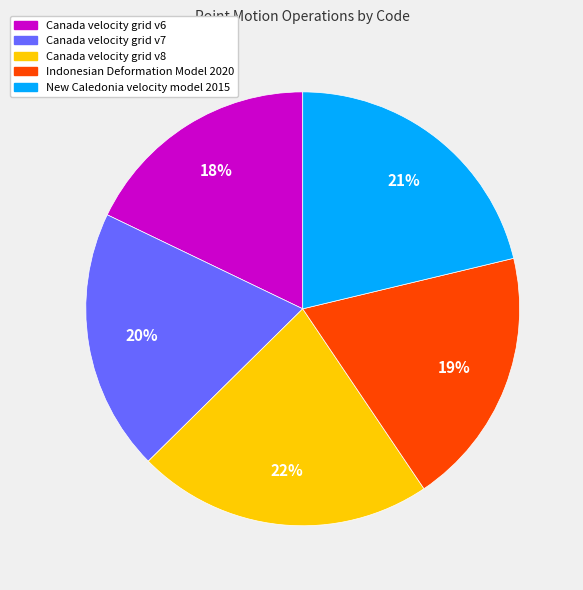

Is Canada velocity grid v8 the majority of the pie?

No